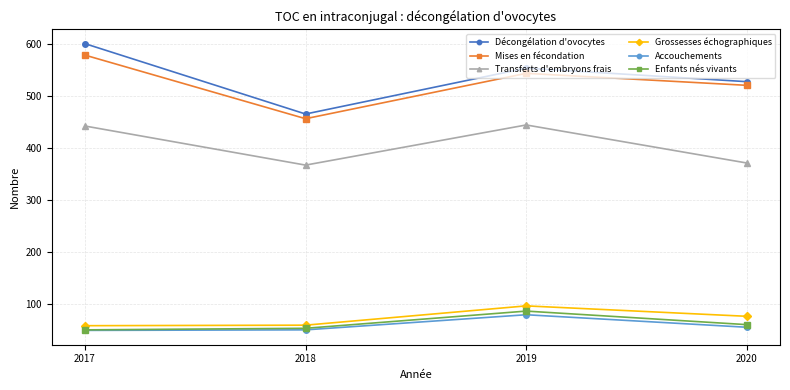

Between 2017 and 2020, which series saw the biggest shift?

Décongélation d'ovocytes